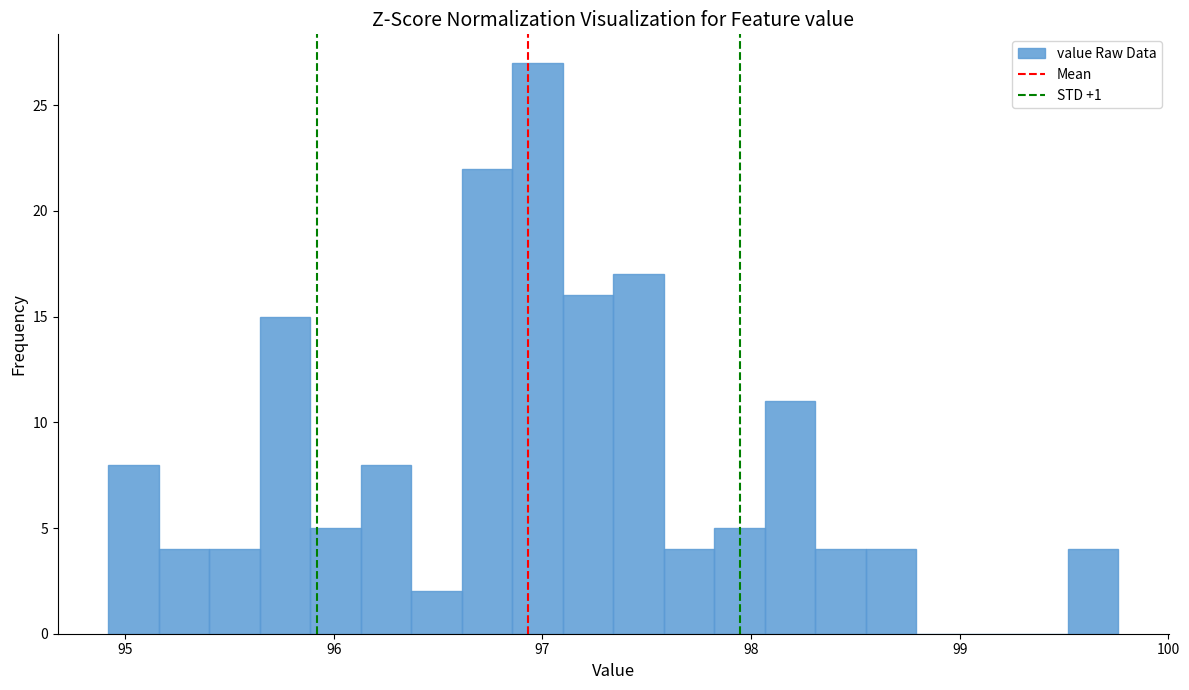

Around what value on the x-axis is the tallest bar? Give the approximate position of its centre, as read against the axis.

97.0